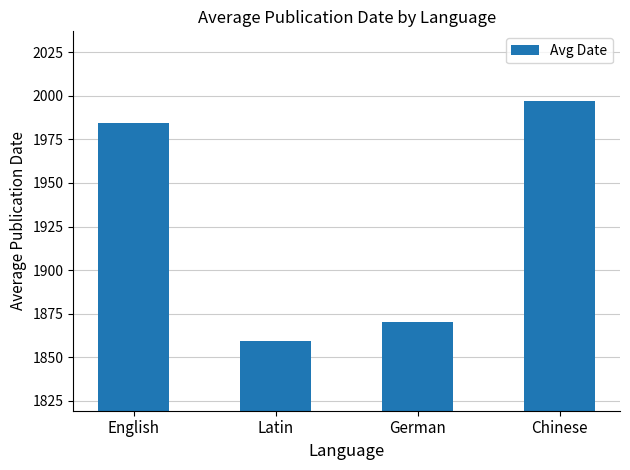

What is the difference between the maximum and minimum values?

137.7